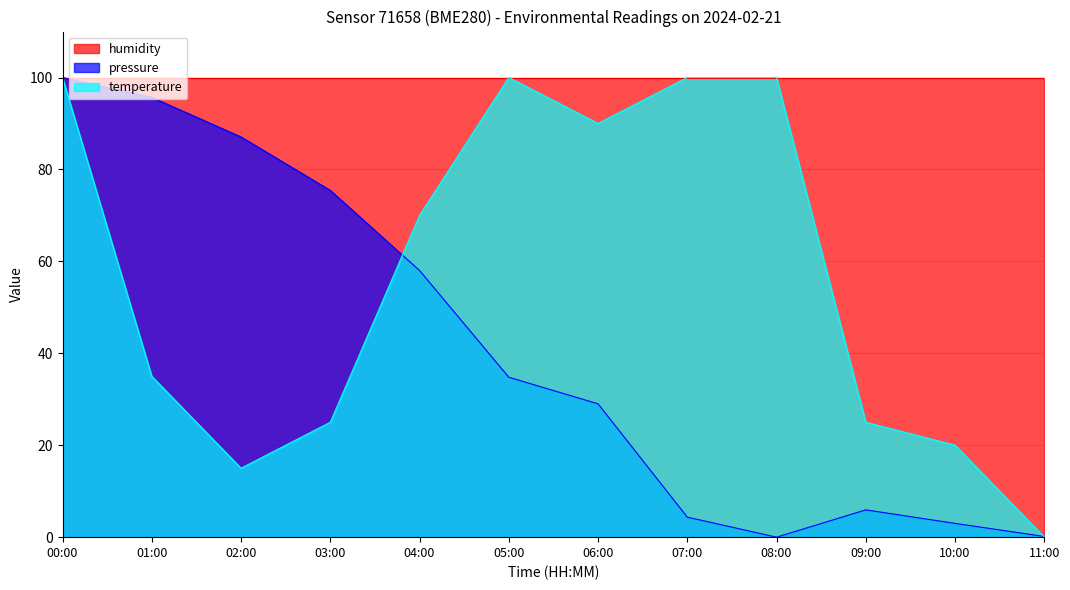

Rank the series at 02:00 from highest to lowest value.

humidity, pressure, temperature